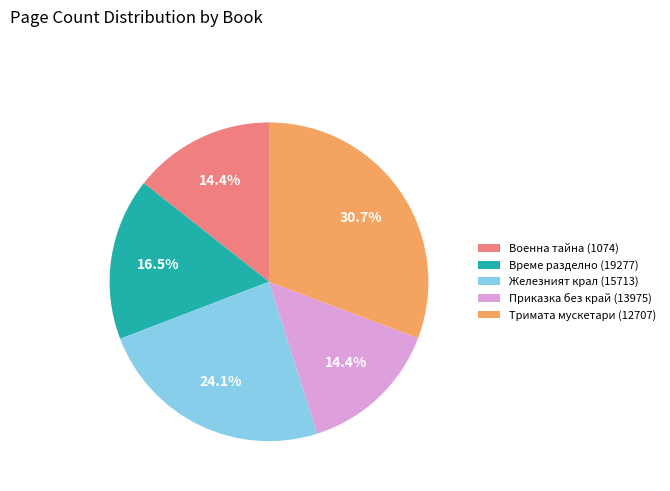

Which slice is the largest?

Тримата мускетари (12707)